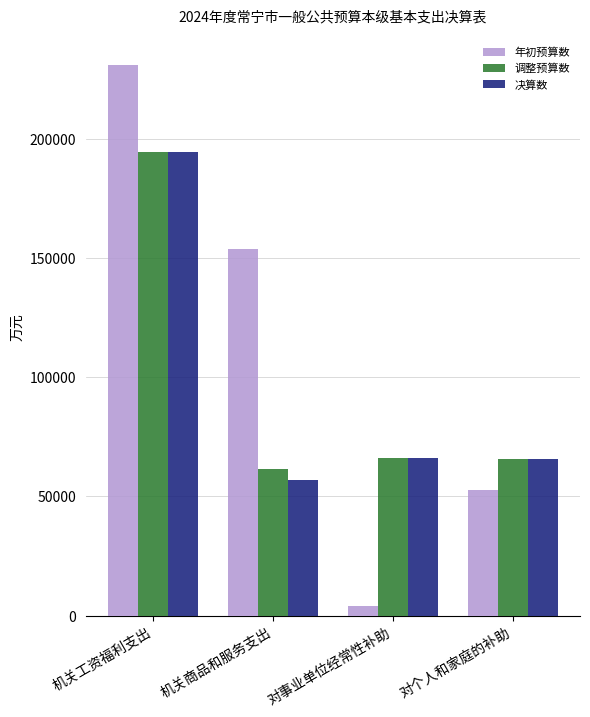

At how many categories does at least one series exceed 21138?

4